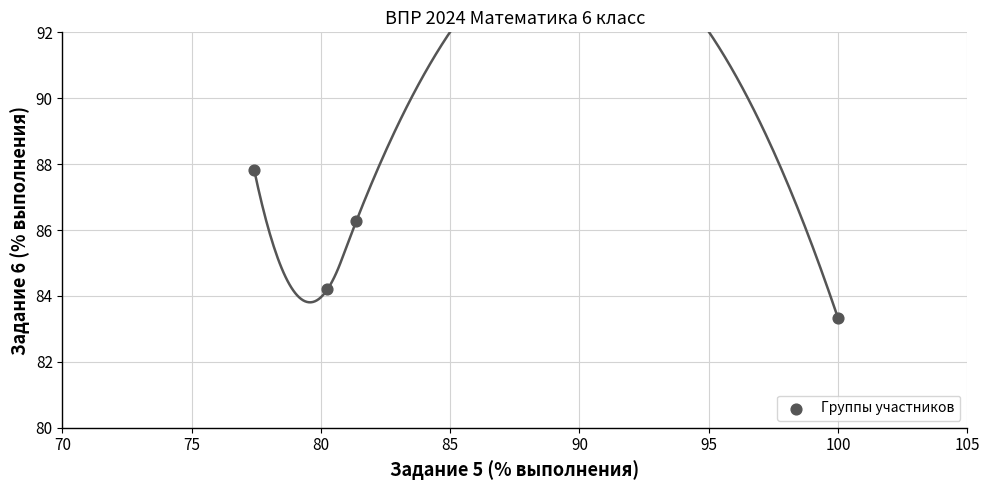

What is the average Y value?

85.4